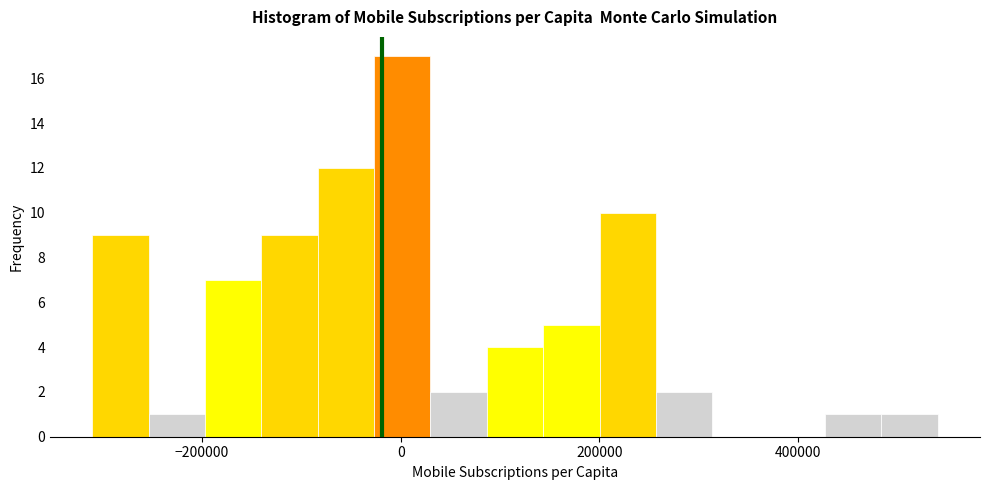

Read against the x-axis, roughly where is the centre of the tallest bar?

0